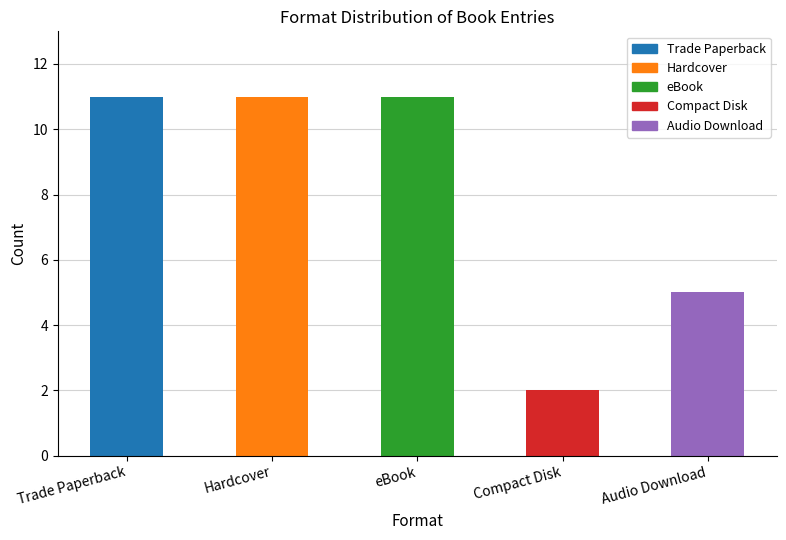

Approximately how many times larger is the value at eBook compared to Trade Paperback?

1.0